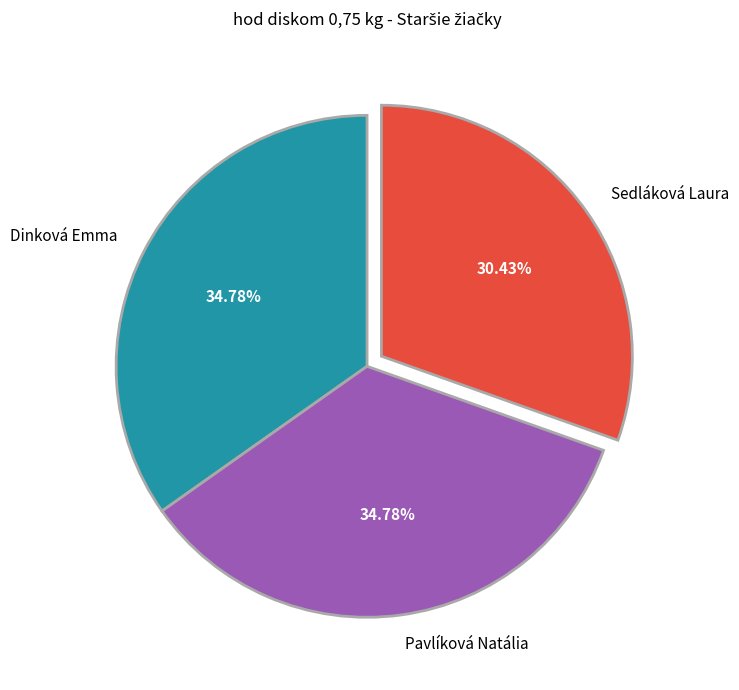

How many slices are in this pie chart?

3